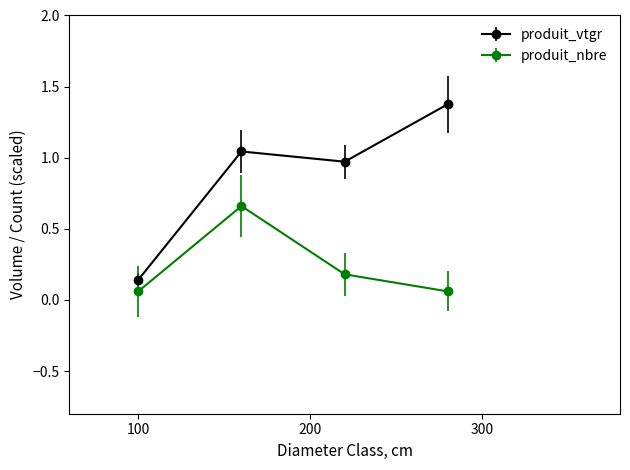

How many values in the produit_vtgr series are below 1?

2